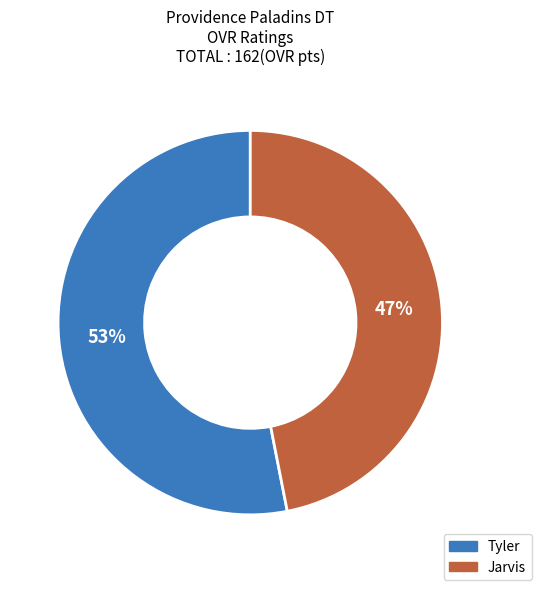

Do Tyler and Jarvis together represent more than half of the pie?

Yes